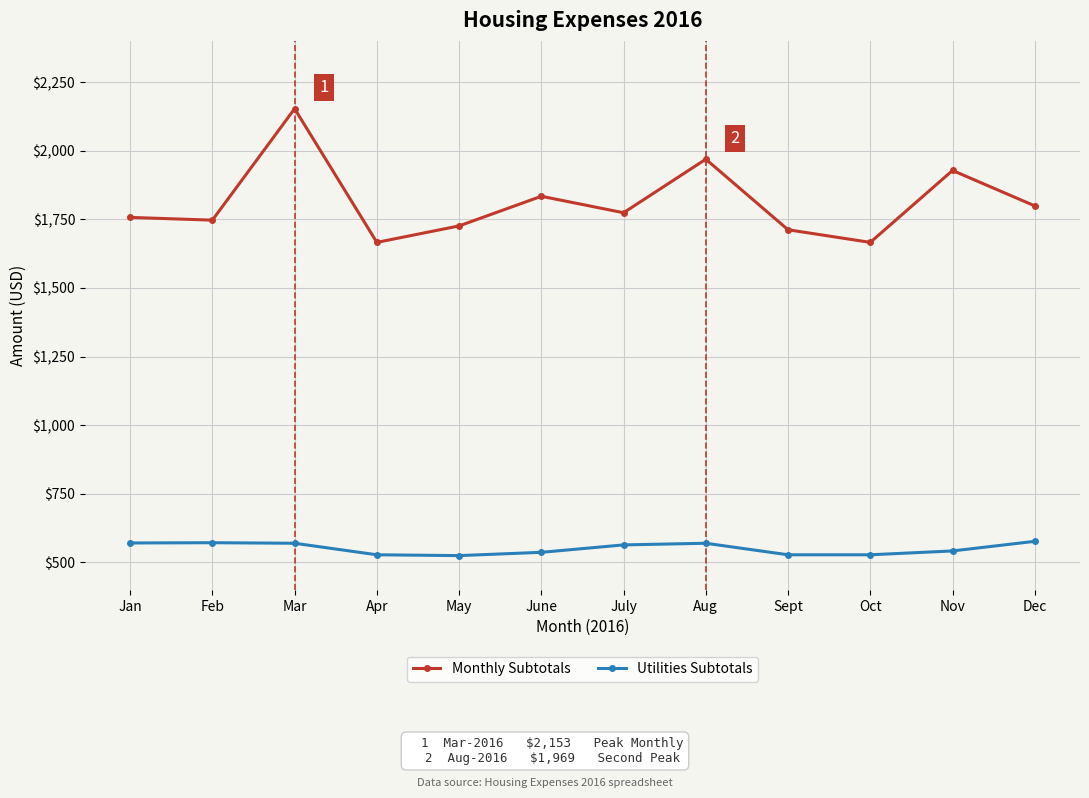

What is the approximate value of Monthly Subtotals at Jan, to the nearest 50?

1750